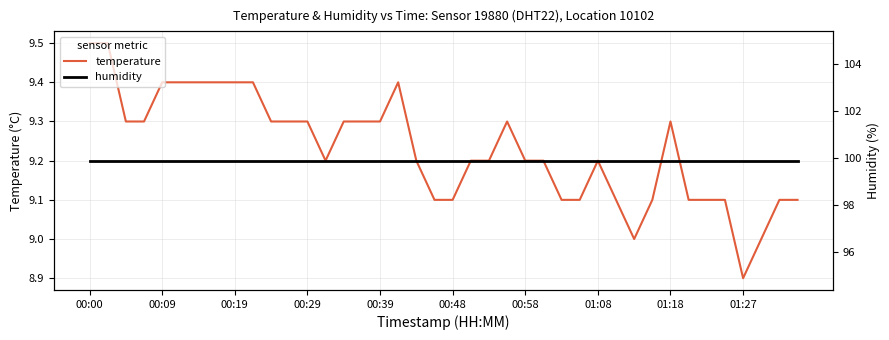

Which category has the highest value in the humidity series?

00:00